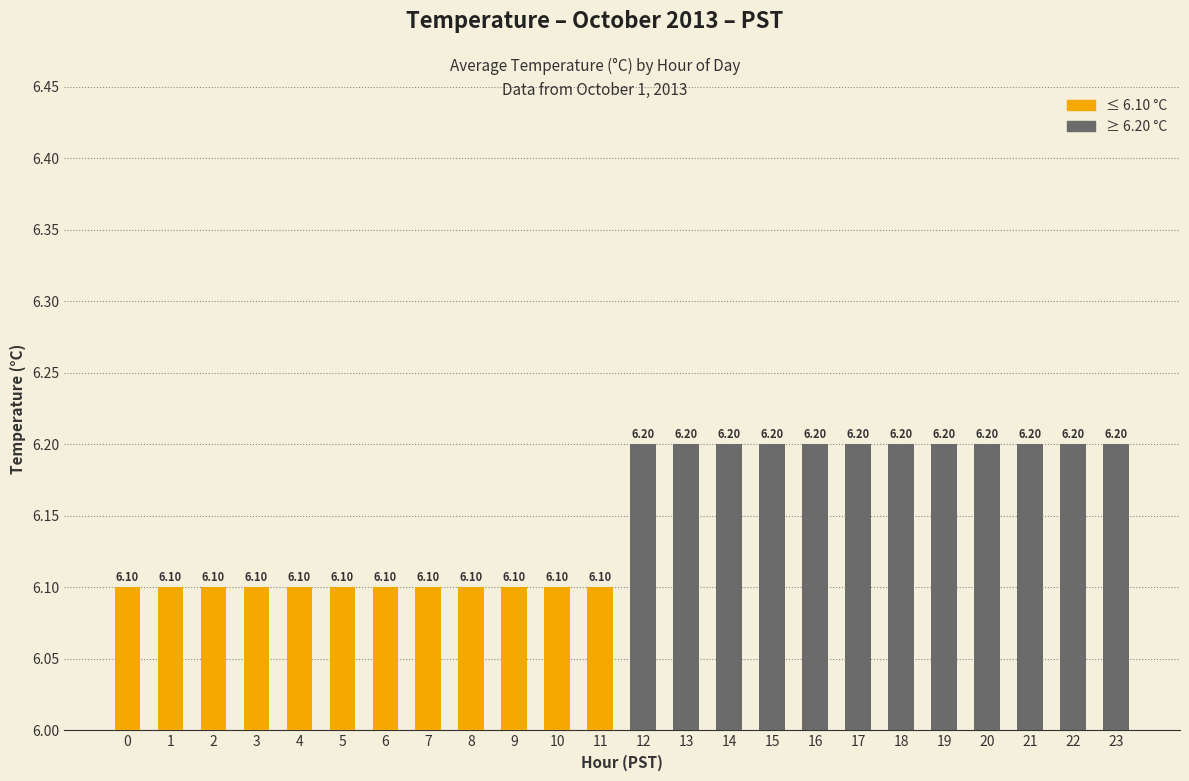

What is the sum of all values?

147.6